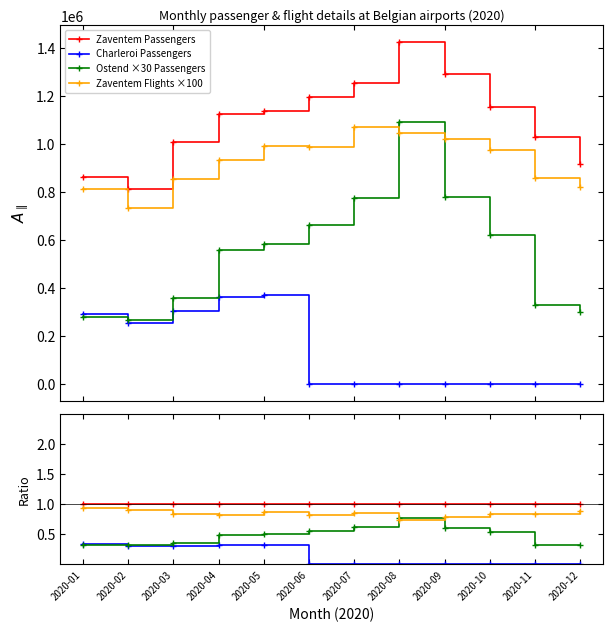

Is the value of Zaventem Flights ×100 at 2020-02 greater than the value of Ostend ×30 Passengers at 2020-11?

Yes